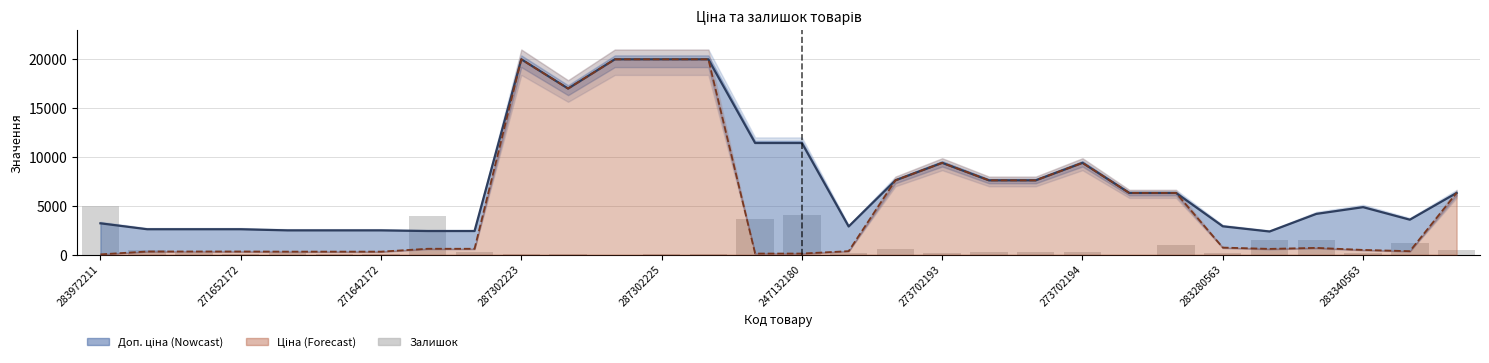

What is the highest value of the Ціна series?

19964.2